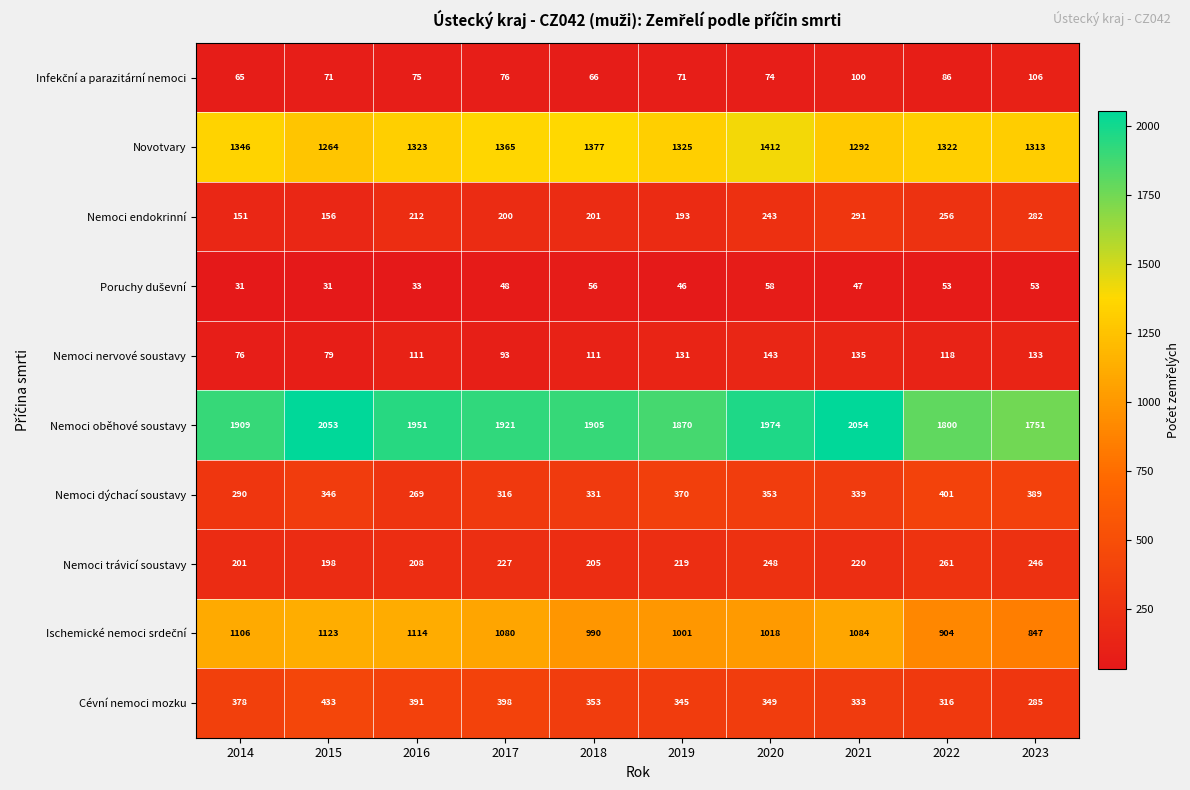

Which series has the largest total across all categories?

Nemoci oběhové soustavy